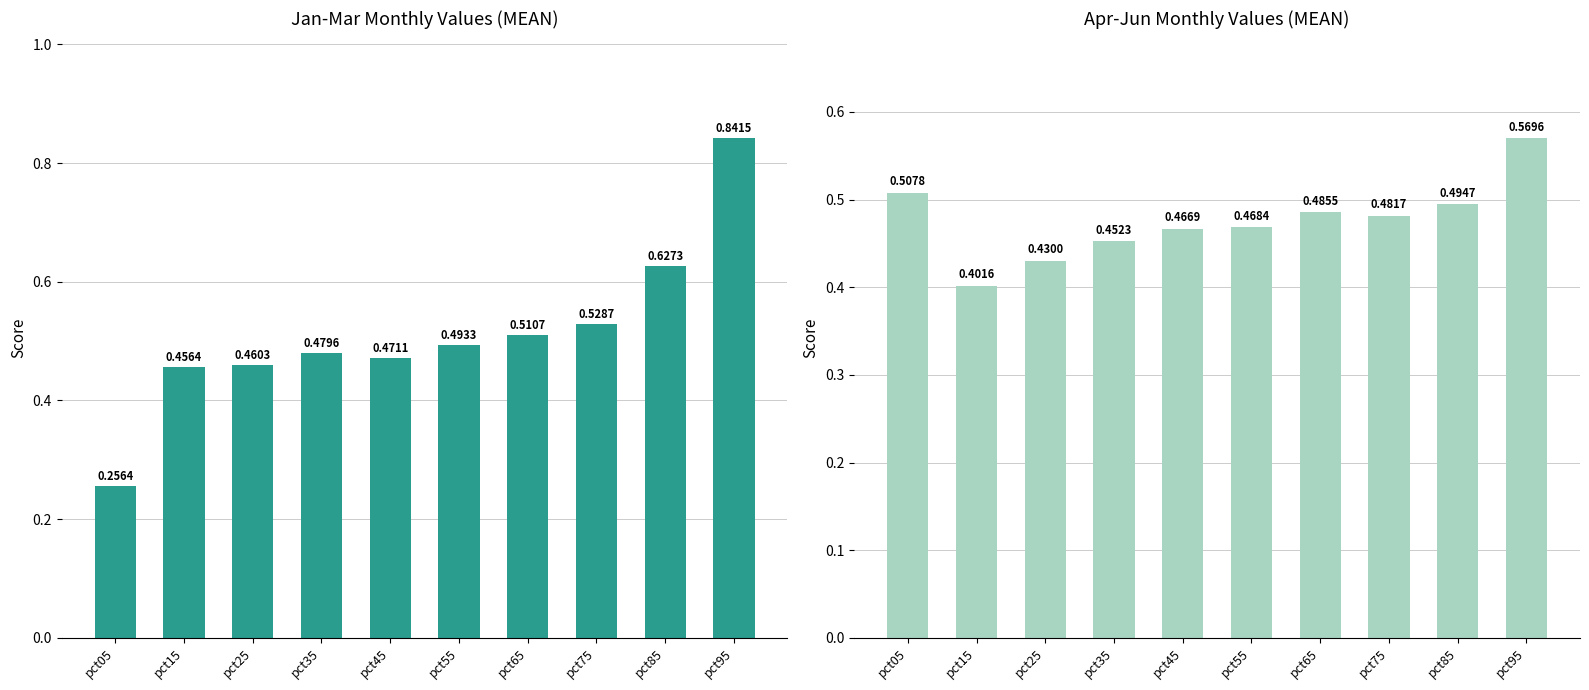

What is the difference between the second highest and minimum values in the Apr-Jun Mean series?

0.1